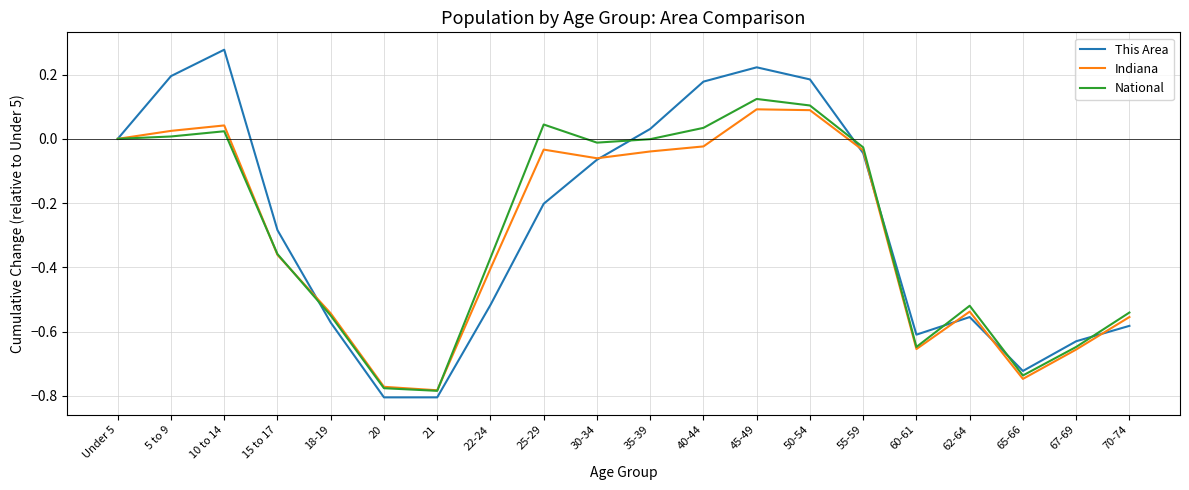

True or false: National and Indiana cross at least once.

True